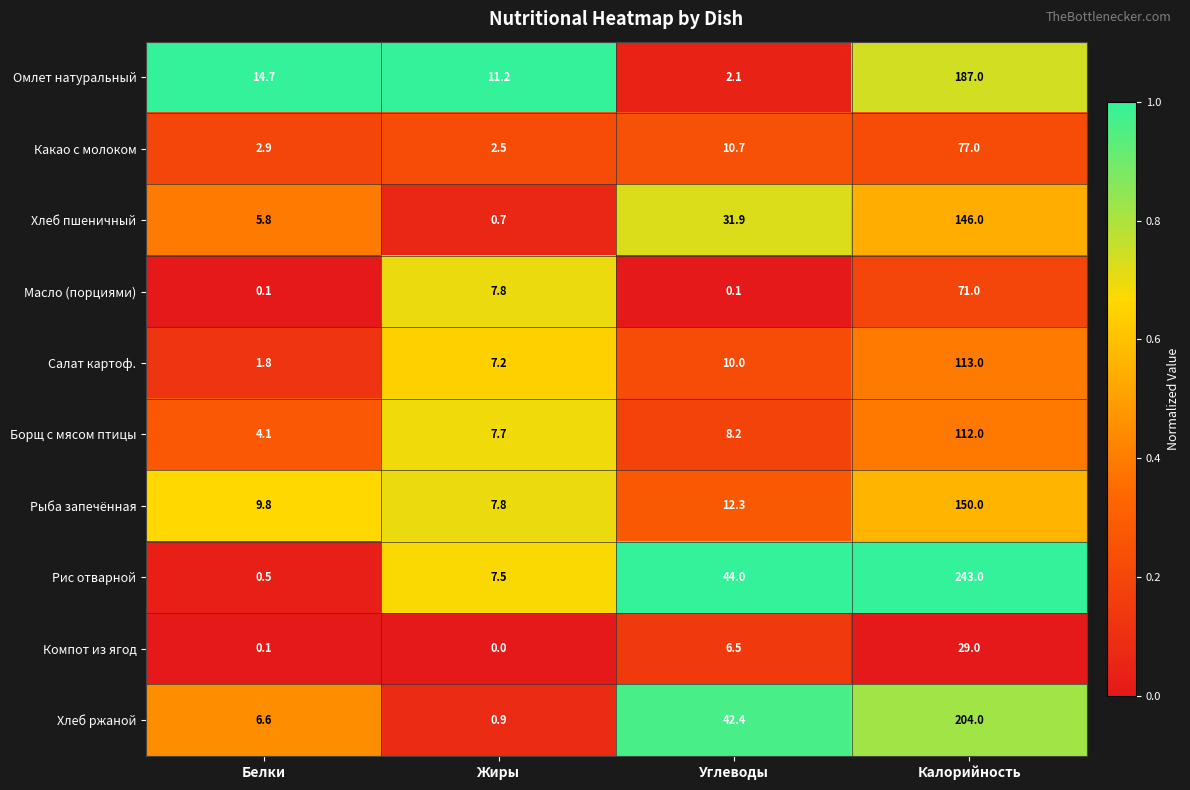

Rank the categories by Компот из ягод value from lowest to highest.

Жиры, Белки, Углеводы, Калорийность